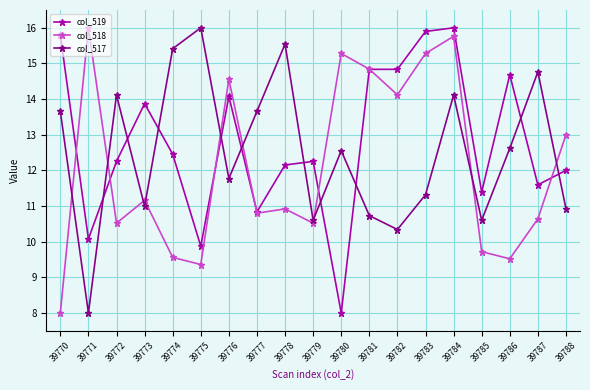

In col_517, how many points are higher than both neighbors (excluding endpoints)?

6